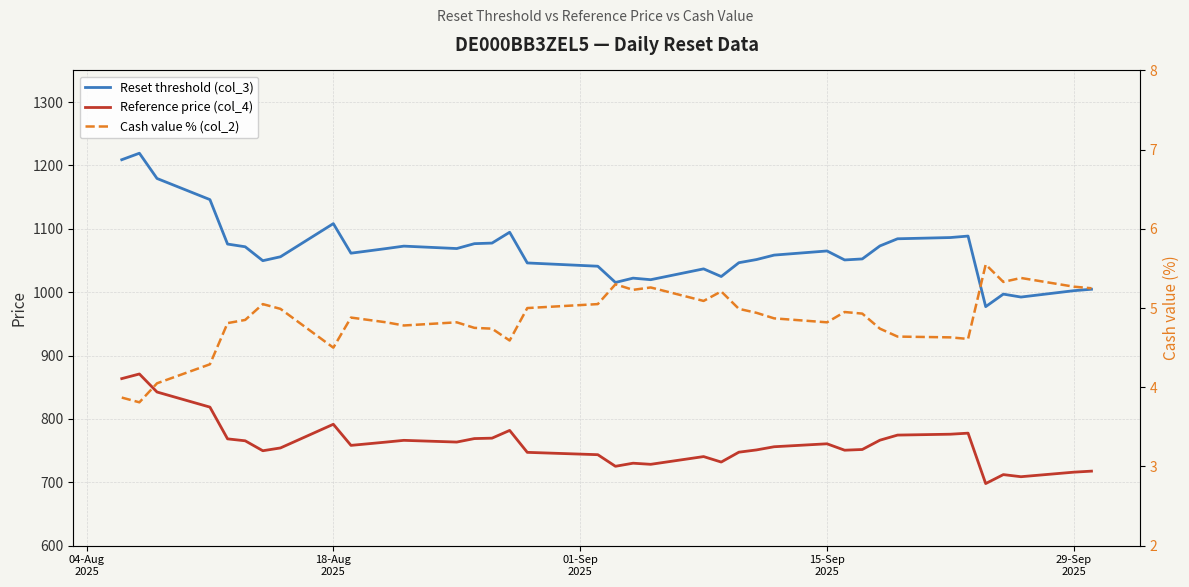

What is the maximum value shown in the chart?

1219.4